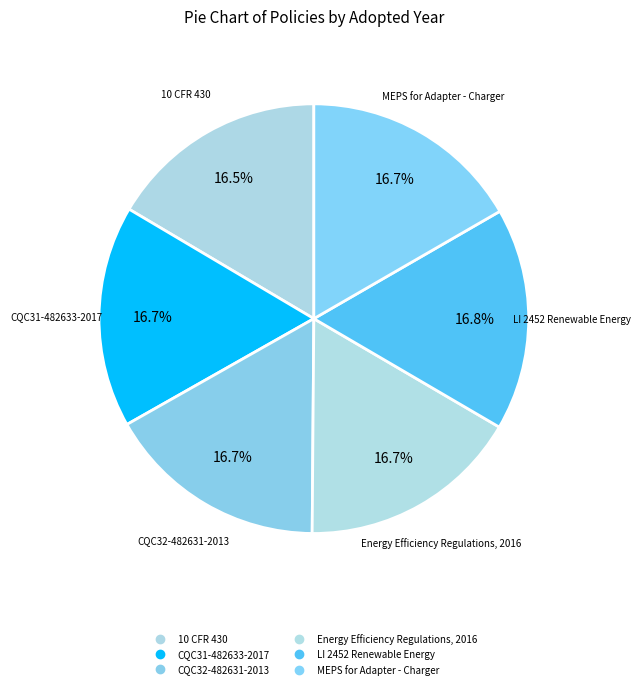

How much of the chart is everything except LI 2452 Renewable Energy?

83.2%